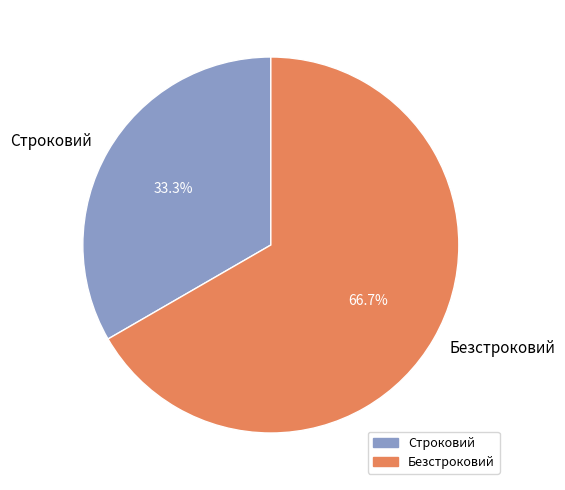

Which has a higher value, Безстроковий or Строковий?

Безстроковий